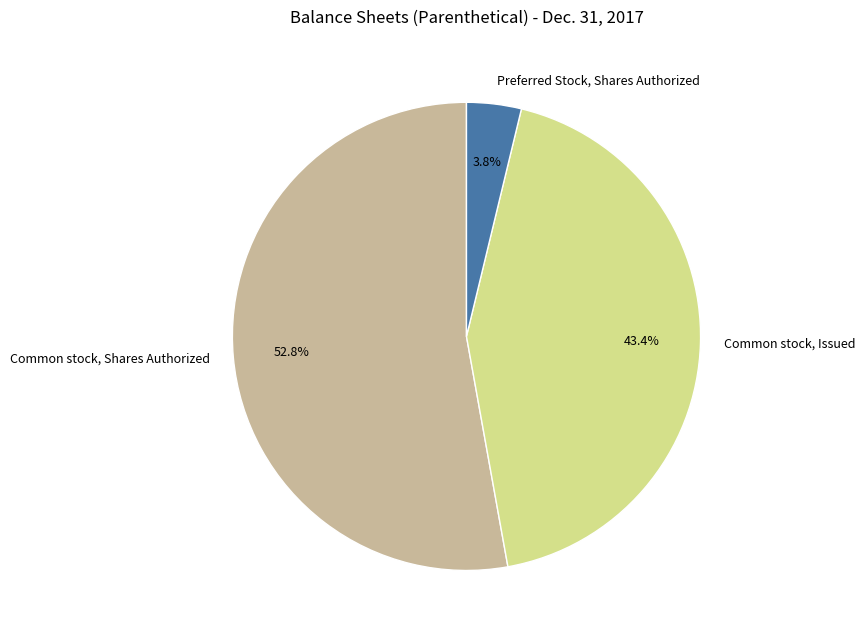

Count the number of slices in the pie.

3